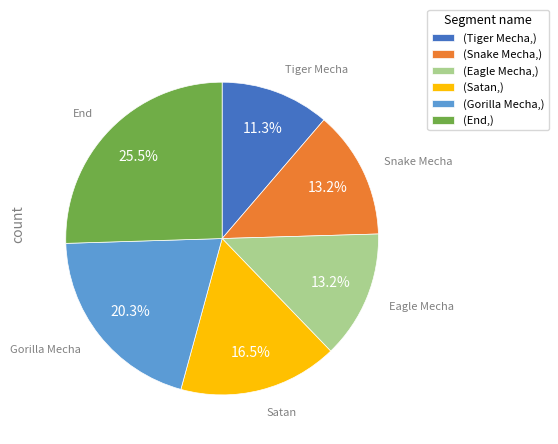

How many slices are in this pie chart?

6